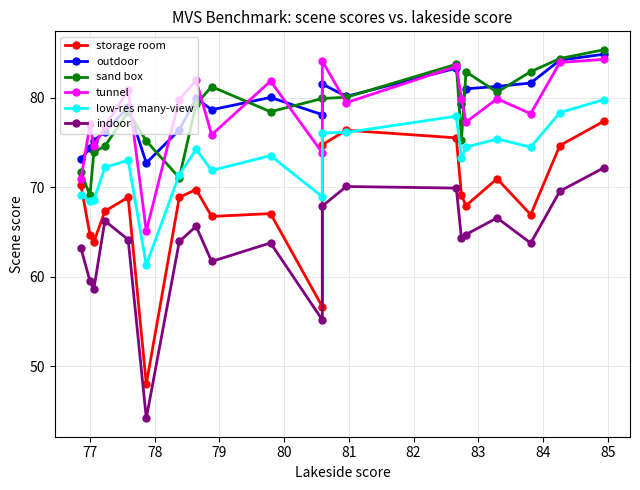

What are all the series names shown in the legend?

storage room, outdoor, sand box, tunnel, low-res many-view, indoor